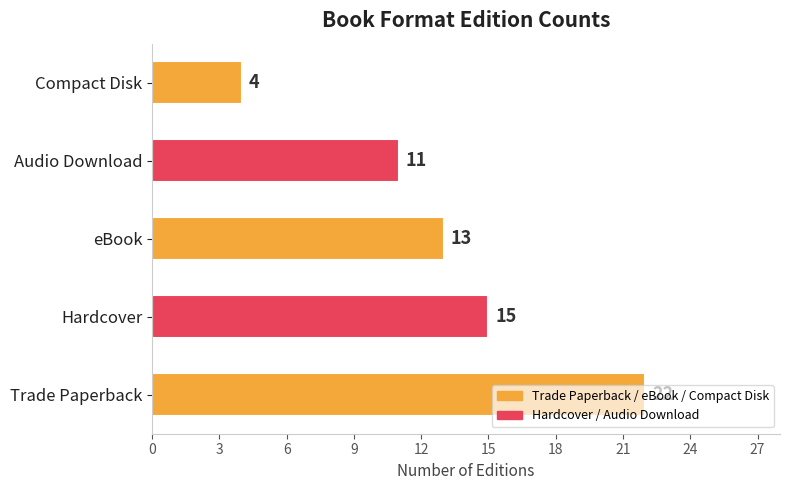

Where is the data nearest to the value 13?

eBook